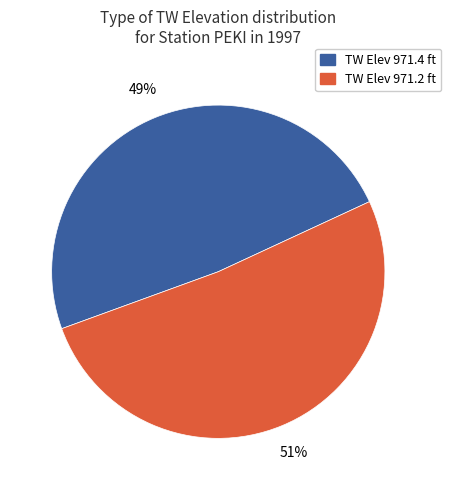

To the nearest percent, what portion does TW Elev 971.4 ft represent?

49%